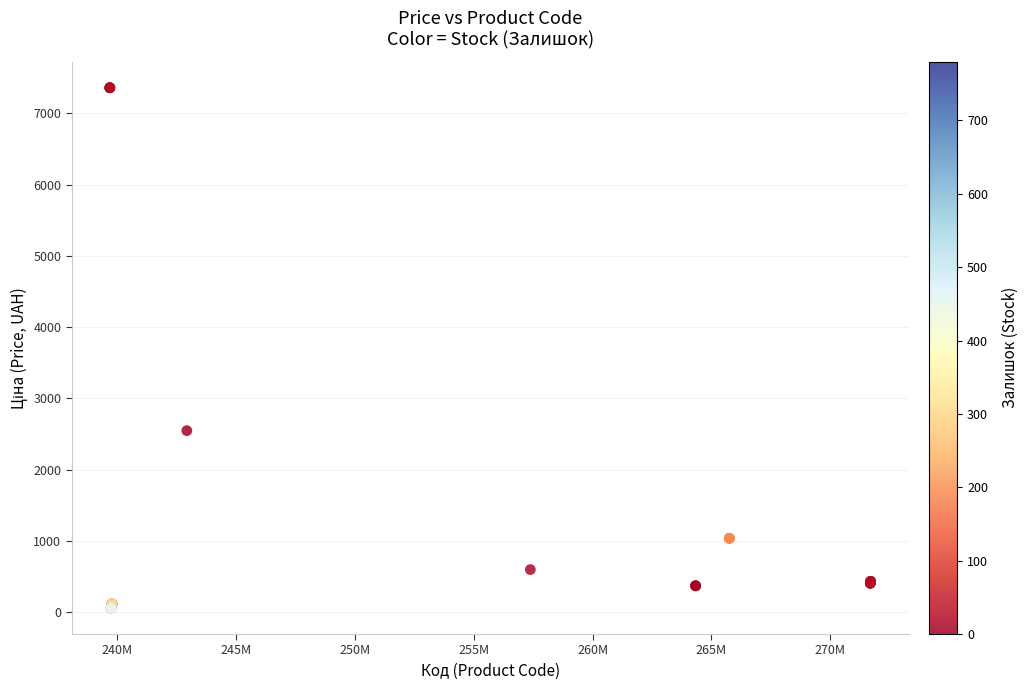

What Y value in the scatter plot is closest to 3707?

2545.8